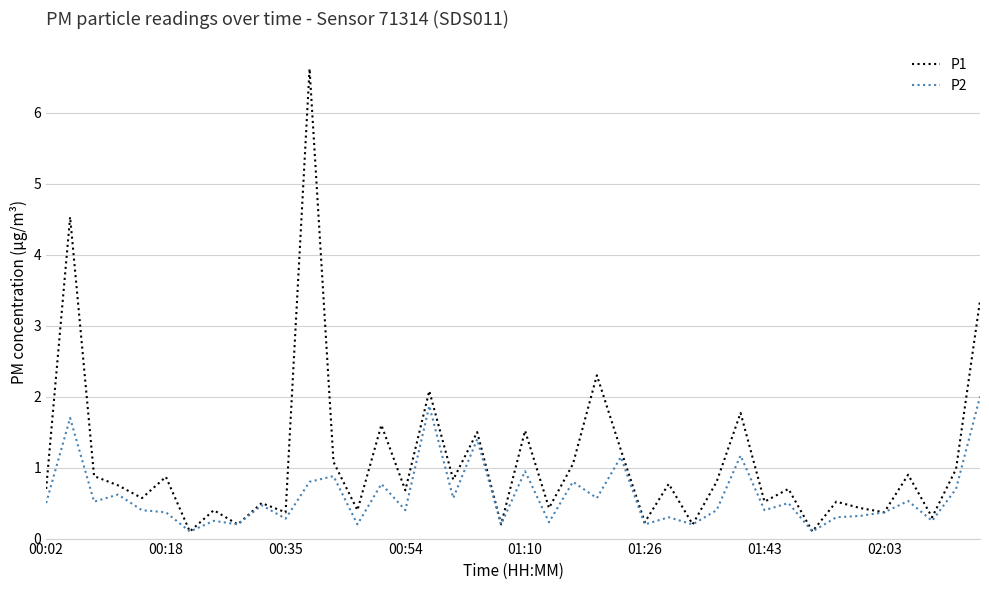

How many lines are shown in the chart?

2